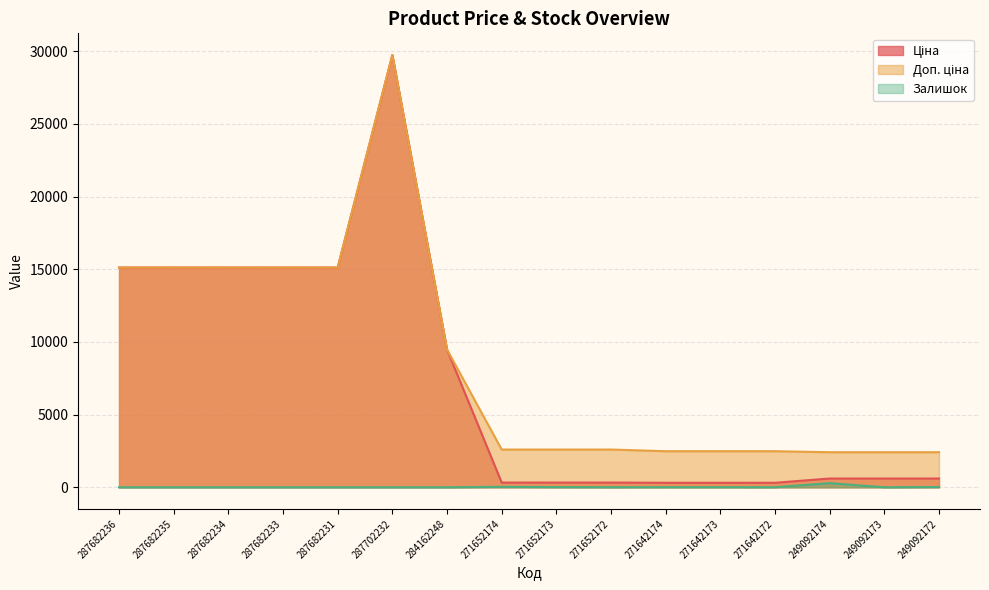

What is the average value of the Залишок series?

23.6